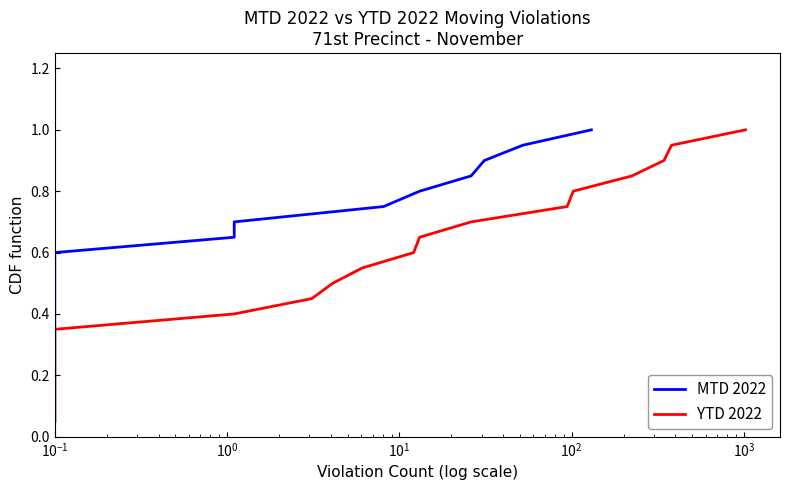

True or false: MTD 2022 and YTD 2022 cross at least once.

False